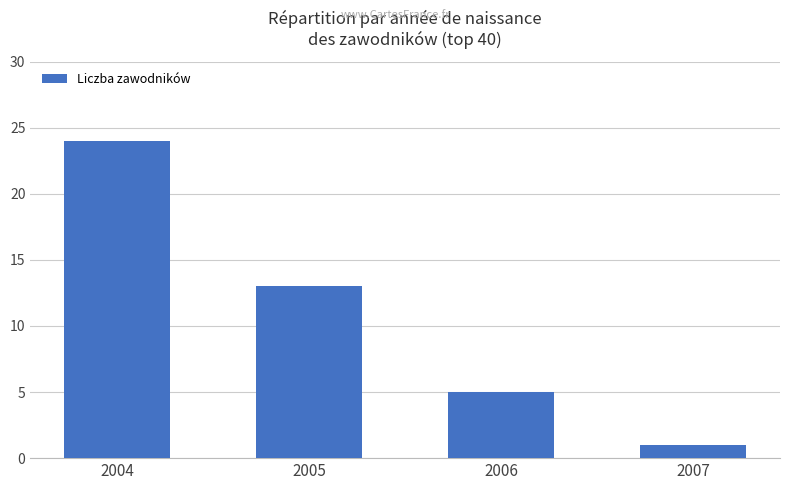

What is the maximum value shown in the chart?

24